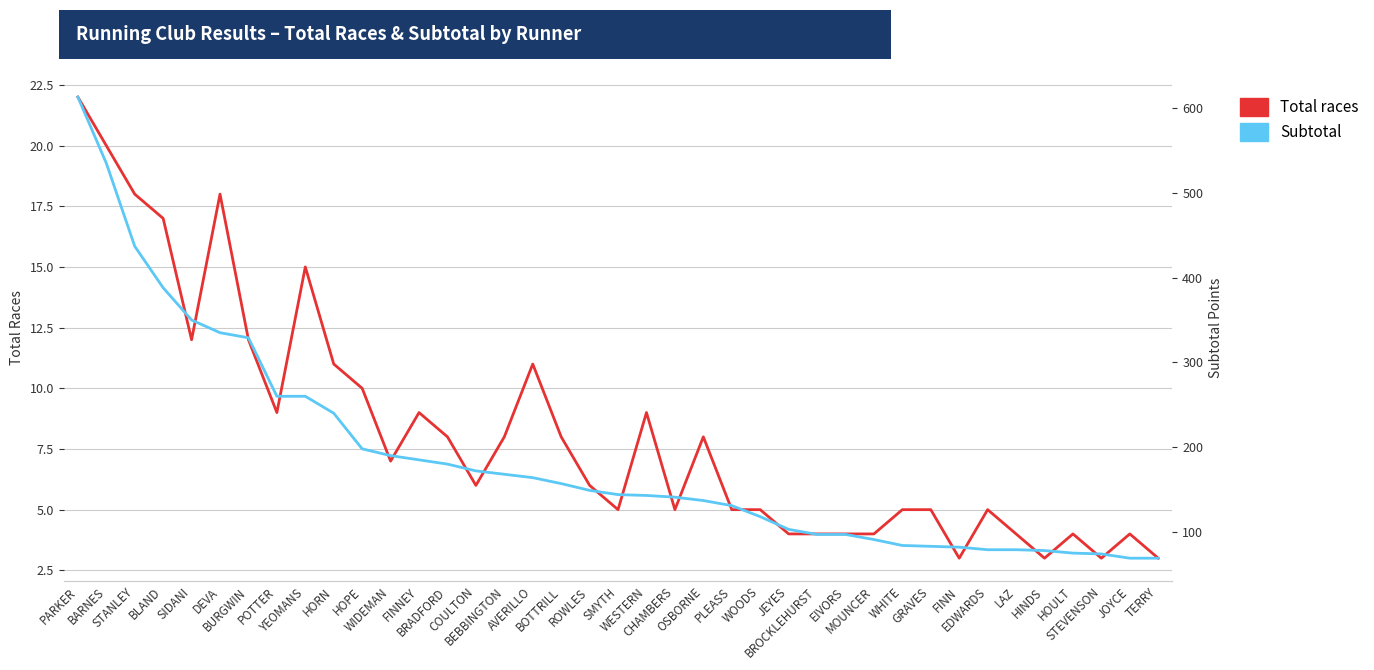

True or false: Subtotal and Total races intersect in this chart.

False